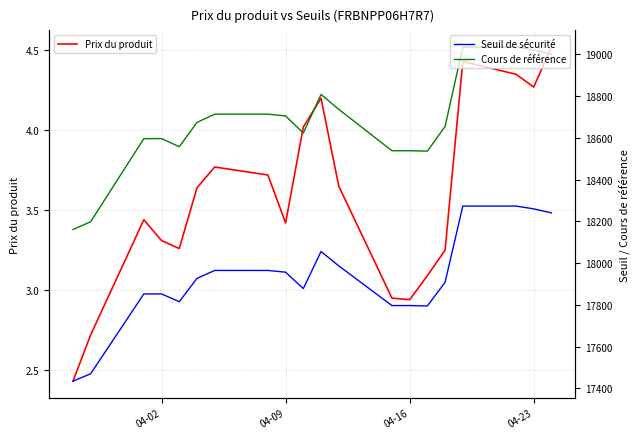

The value of Prix du produit at 04-23 is 1.8. True or false?

False